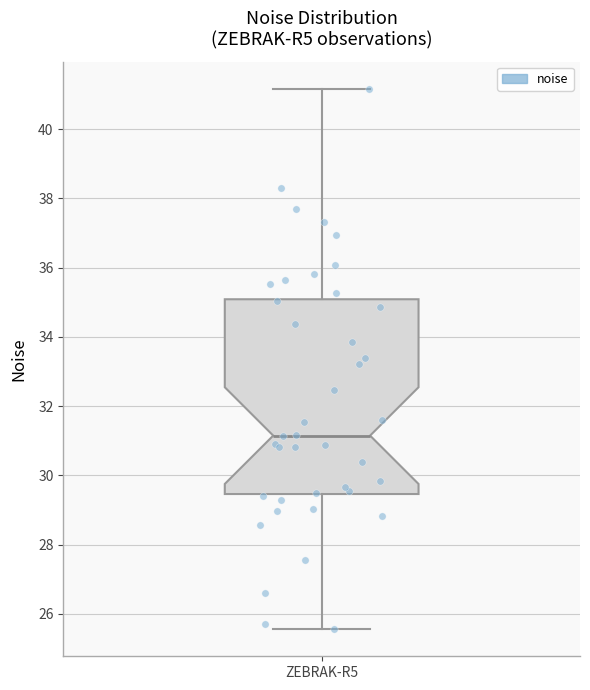

Read this box plot against the y-axis: the position of the median line, the range covered by the box, and the ends of both whiskers. The values are not printed on the chart, so give them approximately, as read against the axis.

median 31.2, box 29.4 to 35.0, whiskers 25.6 to 41.2